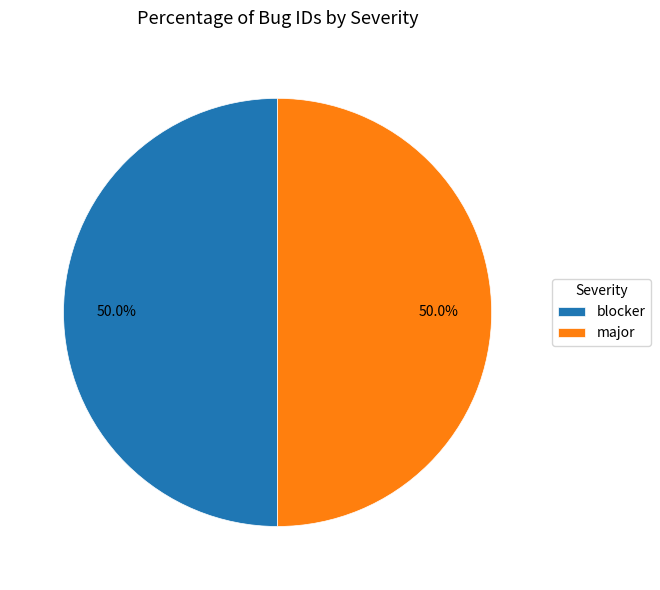

The blocker slice represents 50% of the pie. True or false?

True